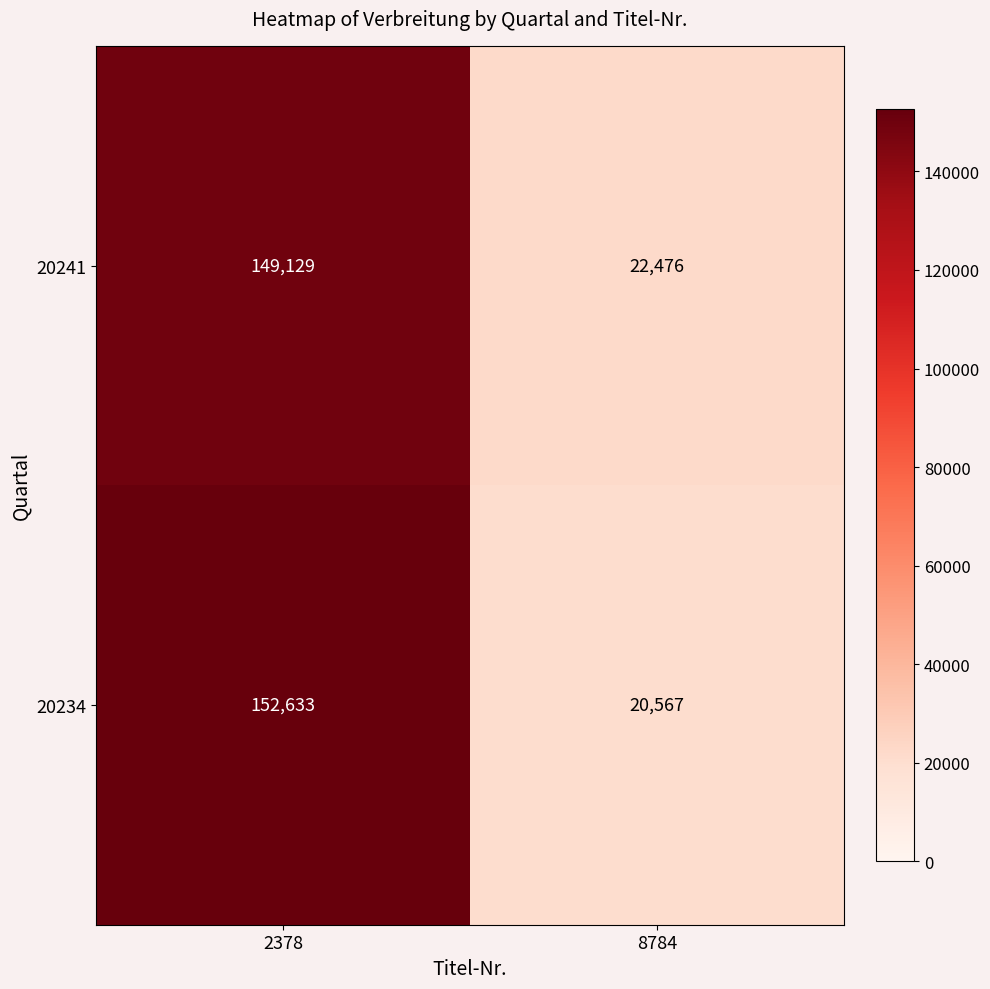

At which category is the sum across all series the highest?

2378